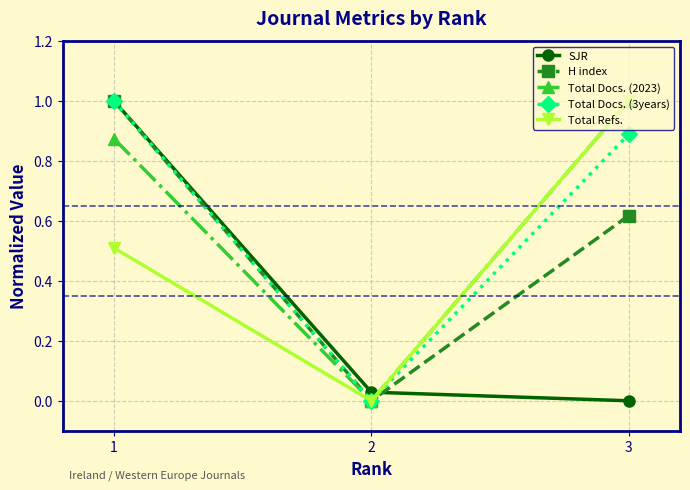

Is it true that SJR equals 0.0 at 2?

True